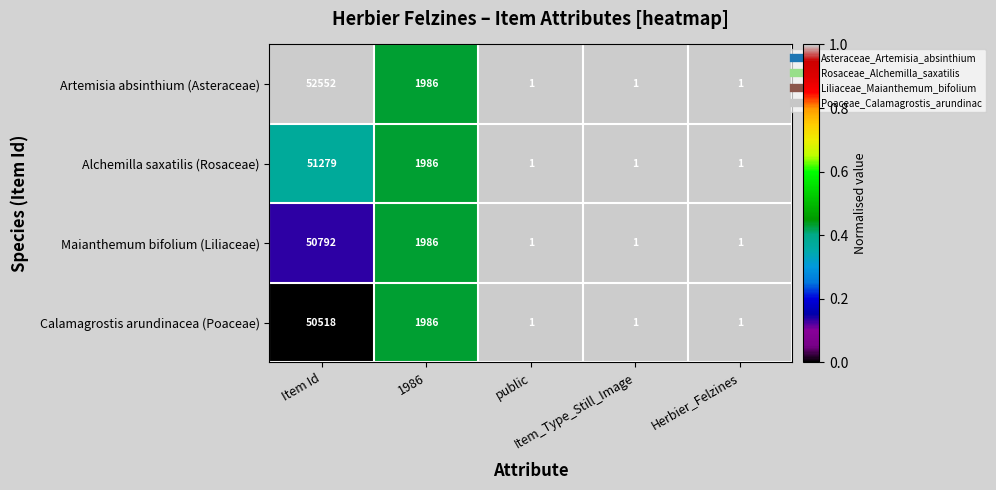

Which series has the largest range (max minus min)?

Artemisia absinthium (Asteraceae)